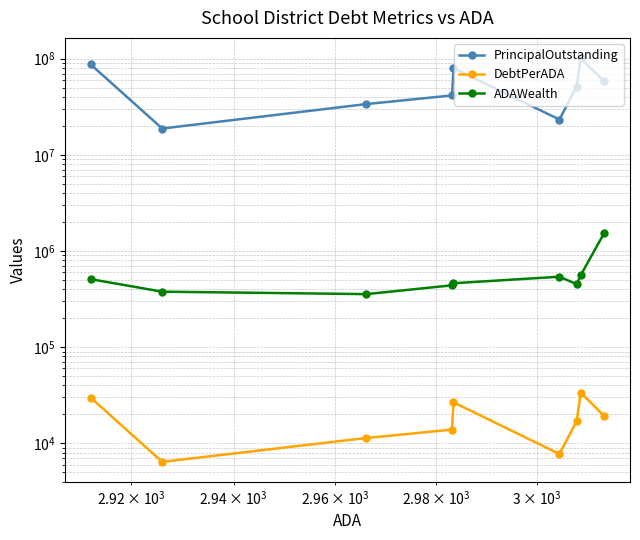

What is the sum of all ADAWealth values?

5234690.4